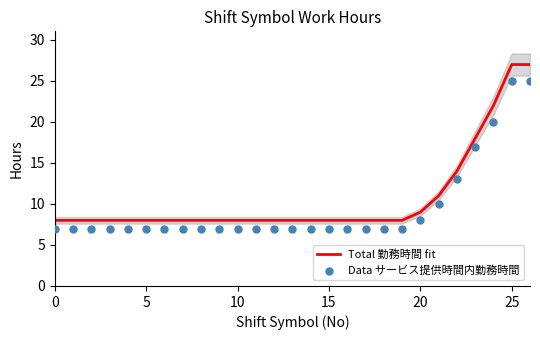

Which series contains the lowest Y value?

Data サービス提供時間内勤務時間